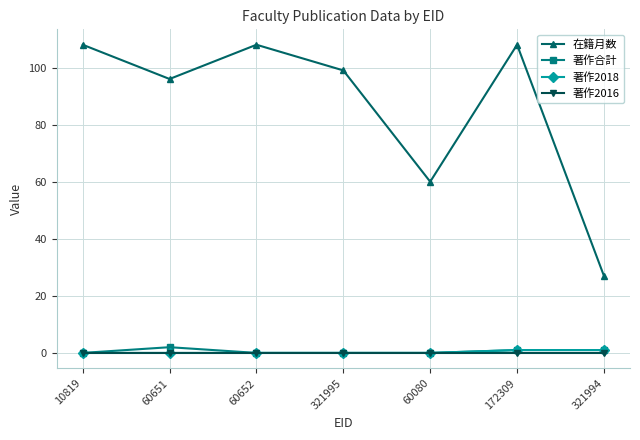

True or false: 著作2016 and 在籍月数 cross at least once.

False